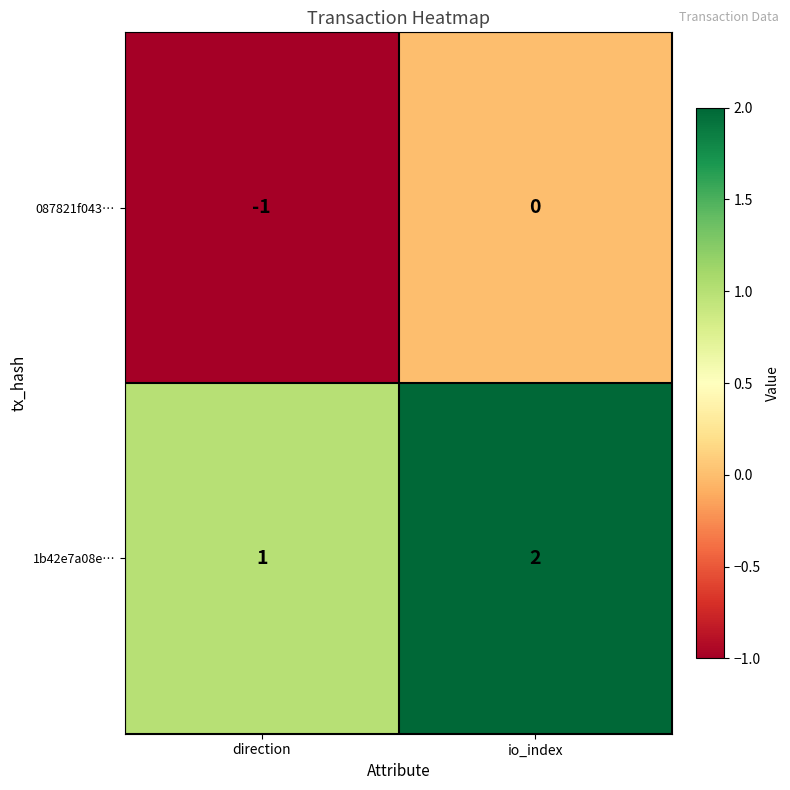

What is the sum of all 1b42e7a08e… values?

3